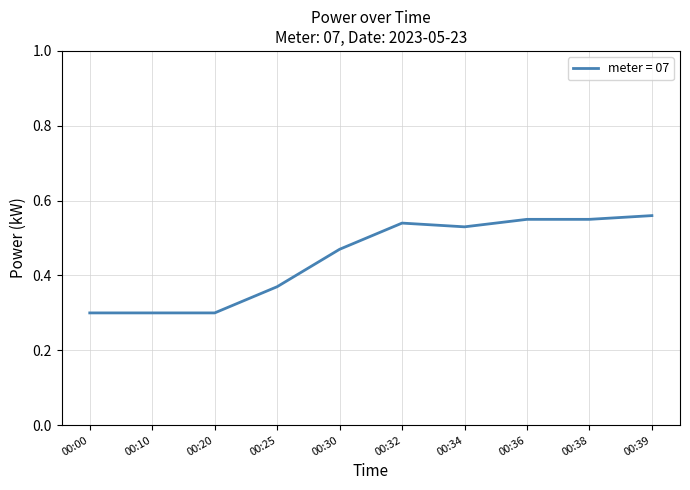

Is it true that the value at 00:00 is 0.2?

False